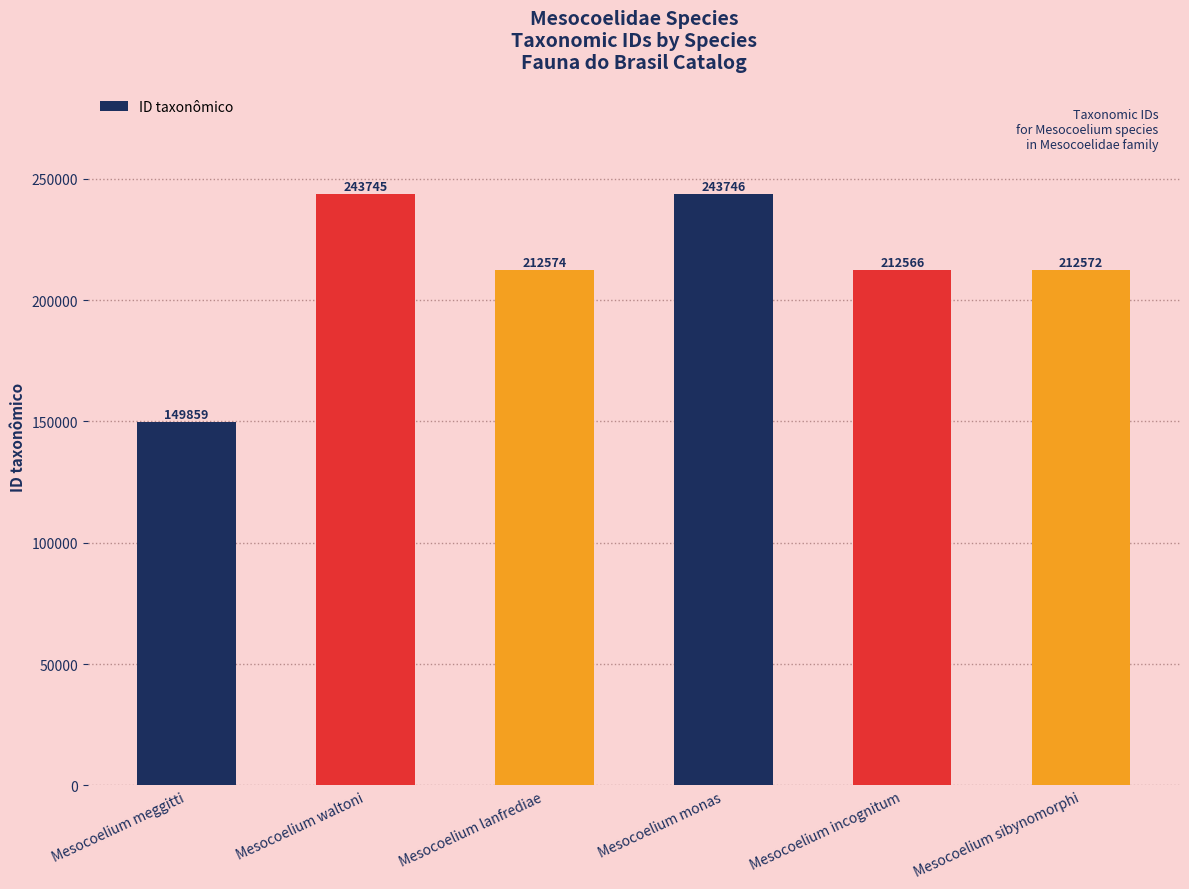

Reading left to right, extract all data points from this chart.

Mesocoelium meggitti=149859	Mesocoelium waltoni=243745	Mesocoelium lanfrediae=212574	Mesocoelium monas=243746	Mesocoelium incognitum=212566	Mesocoelium sibynomorphi=212572